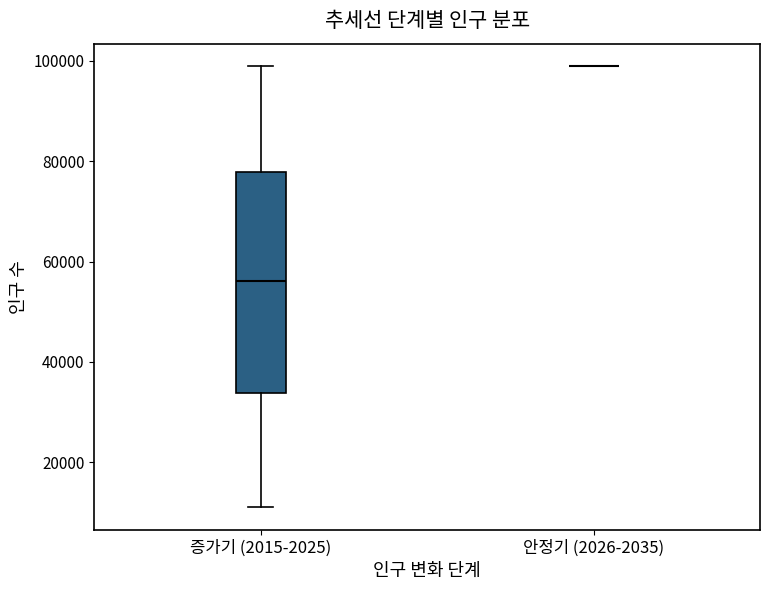

Comparing the boxes themselves (not the whiskers), which one is the tallest?

증가기 (2015-2025)